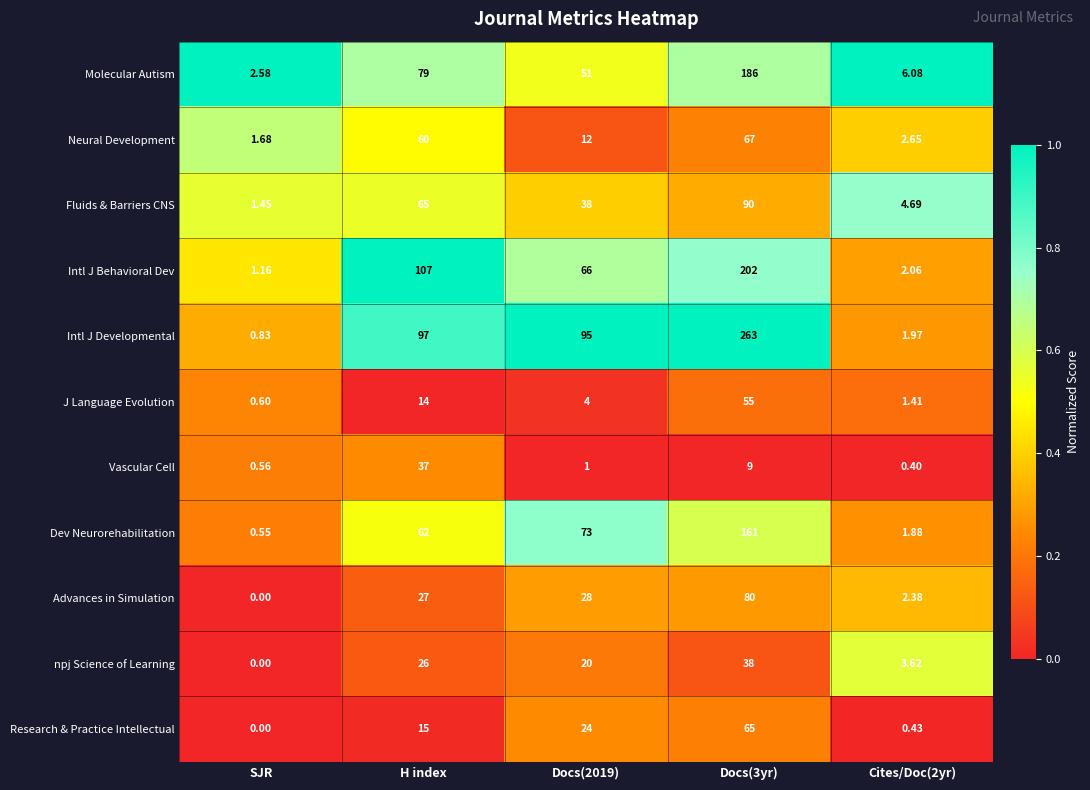

Between SJR and Docs(3yr), which series saw the biggest shift?

Intl J Developmental